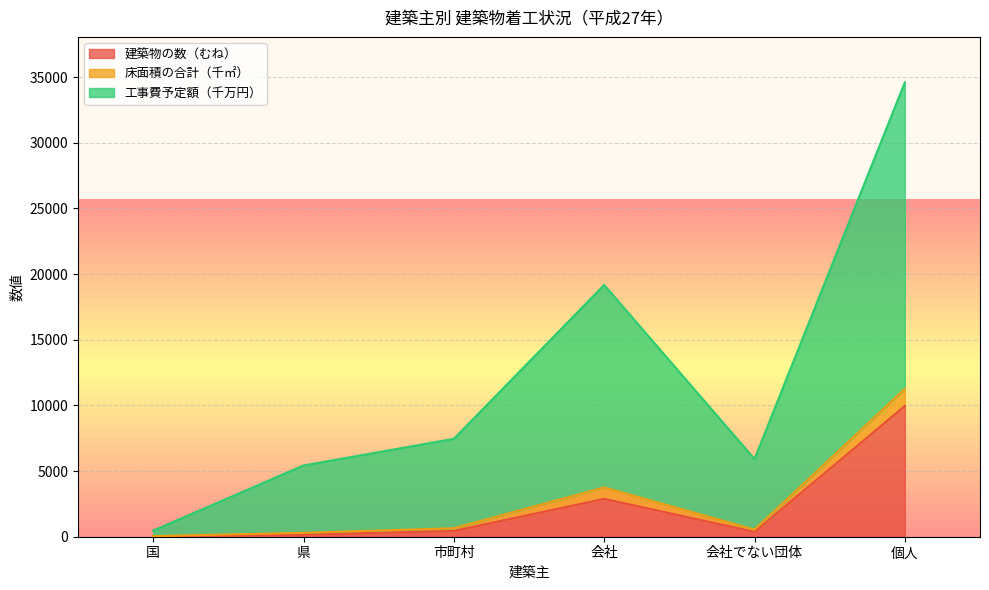

What is the total value across all series at 個人?

34597